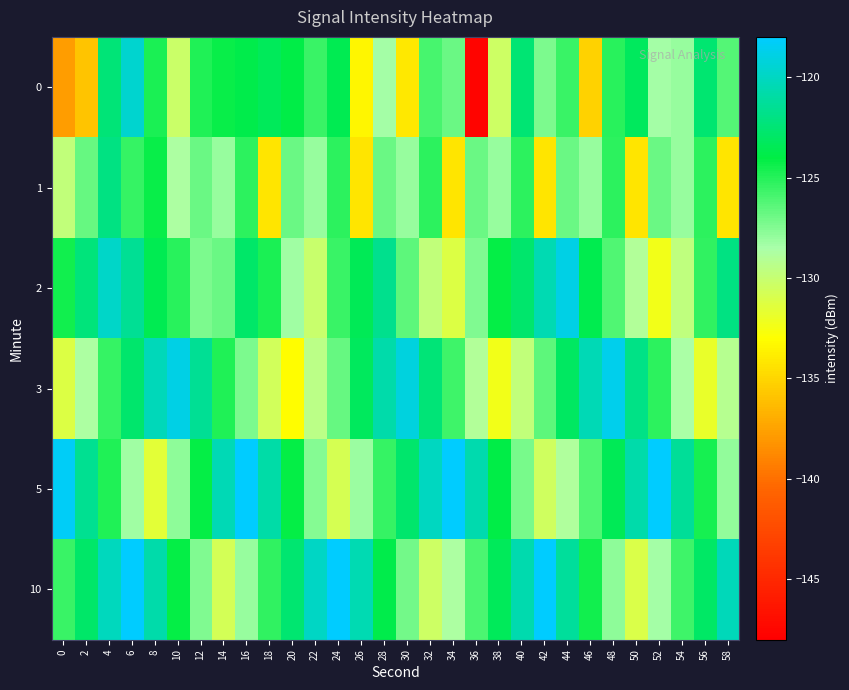

What is the difference between the highest and lowest values at 42?

16.3